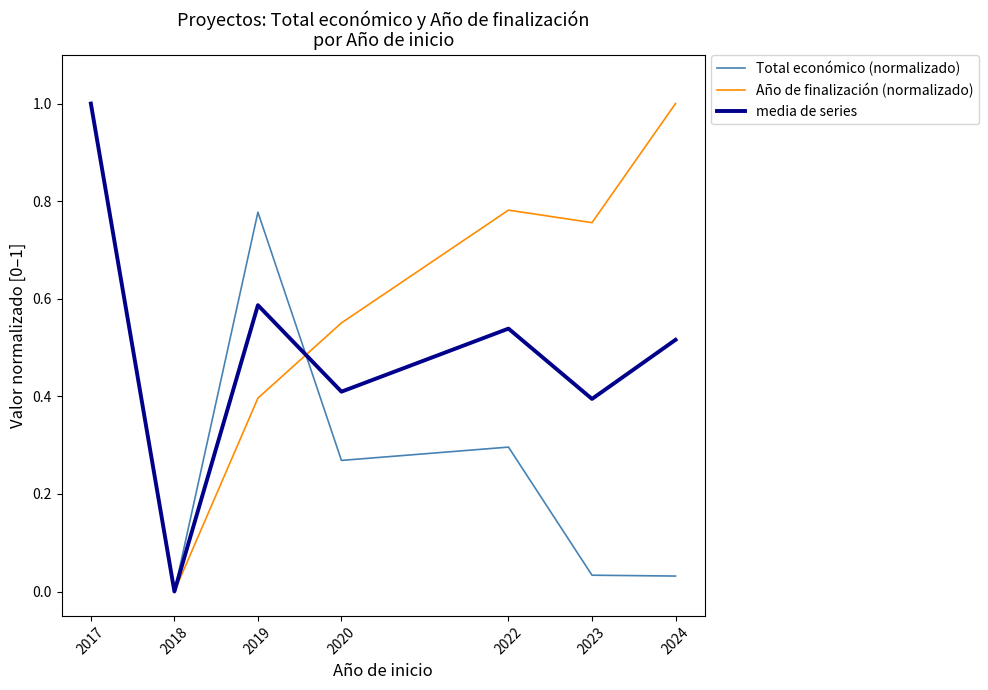

Does the chart display data point markers on the line(s)?

No